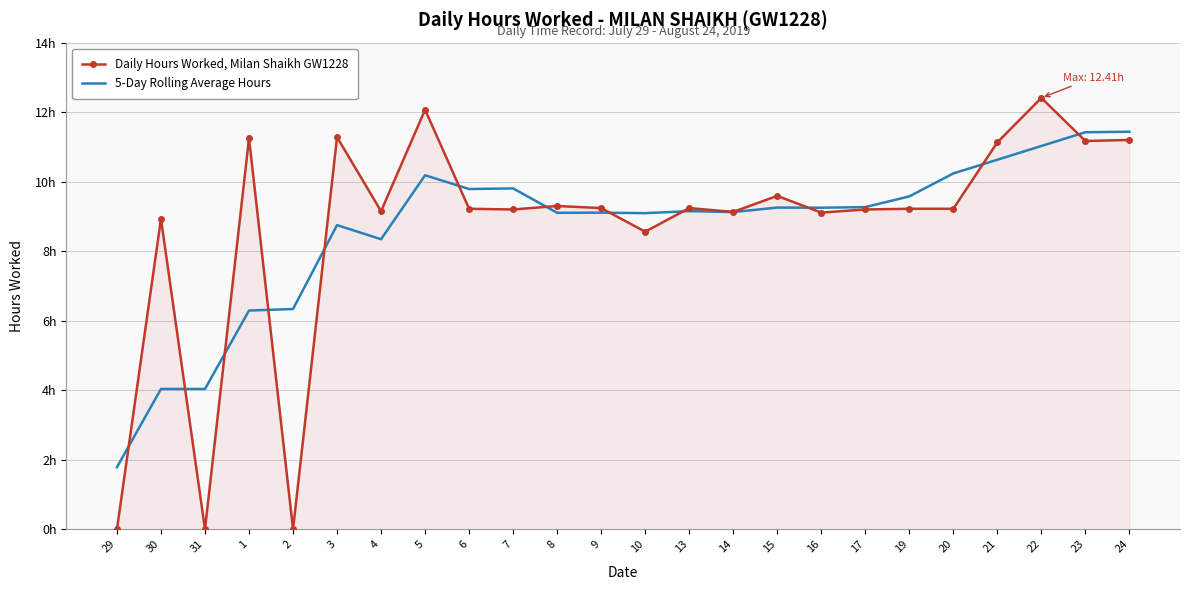

Reading right to left, list all the values displayed in this chart.

Daily Hours Worked, Milan Shaikh GW1228: 11.2	11.2	12.4	11.1	9.2	9.2	9.2	9.1	9.6	9.1	9.2	8.6	9.2	9.3	9.2	9.2	12.1	9.2	11.3	0.0	11.2	0.0	8.9	0.0
5-Day Rolling Average Hours: 11.4	11.4	11.0	10.6	10.2	9.6	9.3	9.2	9.3	9.1	9.2	9.1	9.1	9.1	9.8	9.8	10.2	8.3	8.8	6.3	6.3	4.0	4.0	1.8